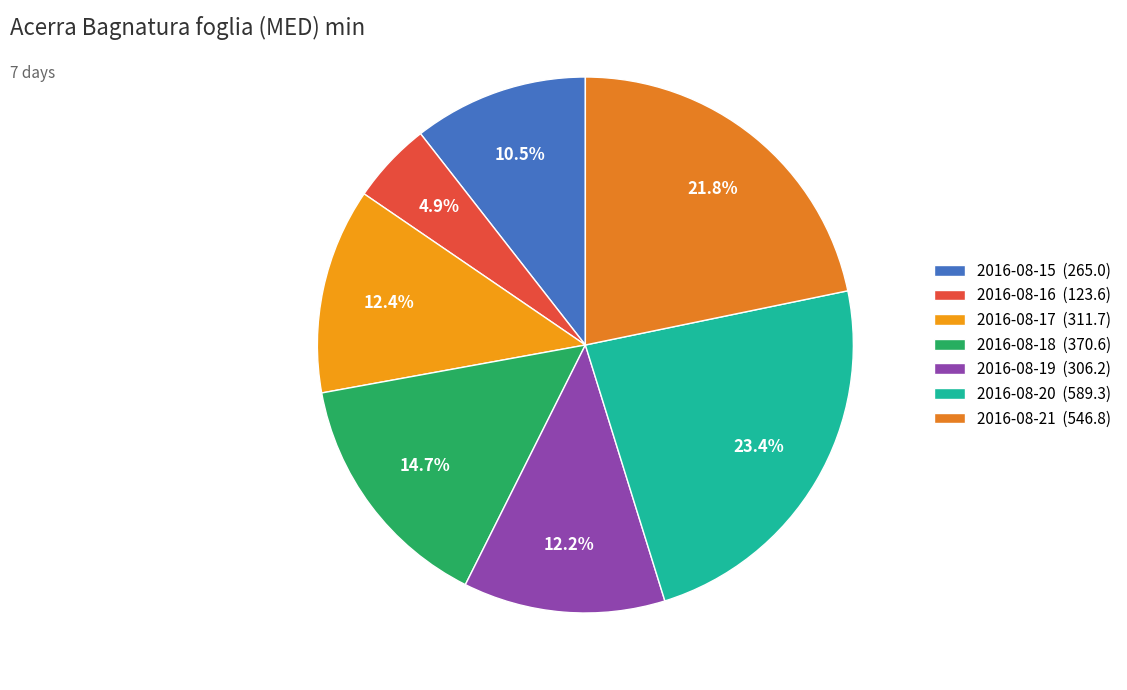

Which slice is the smallest?

2016-08-16